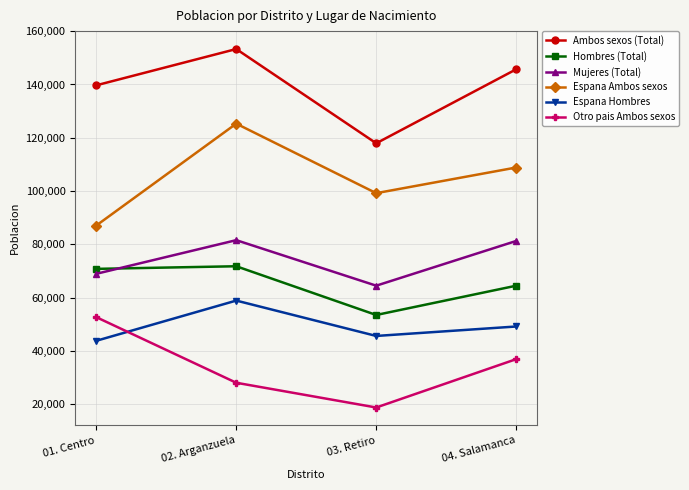

Count the number of data series in this chart.

6